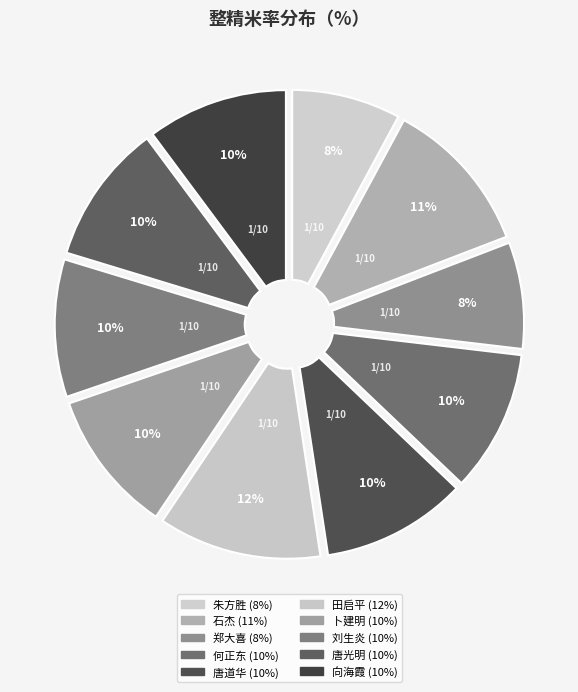

Approximately how many times larger is the value at 何正东 compared to 刘生炎?

1.0